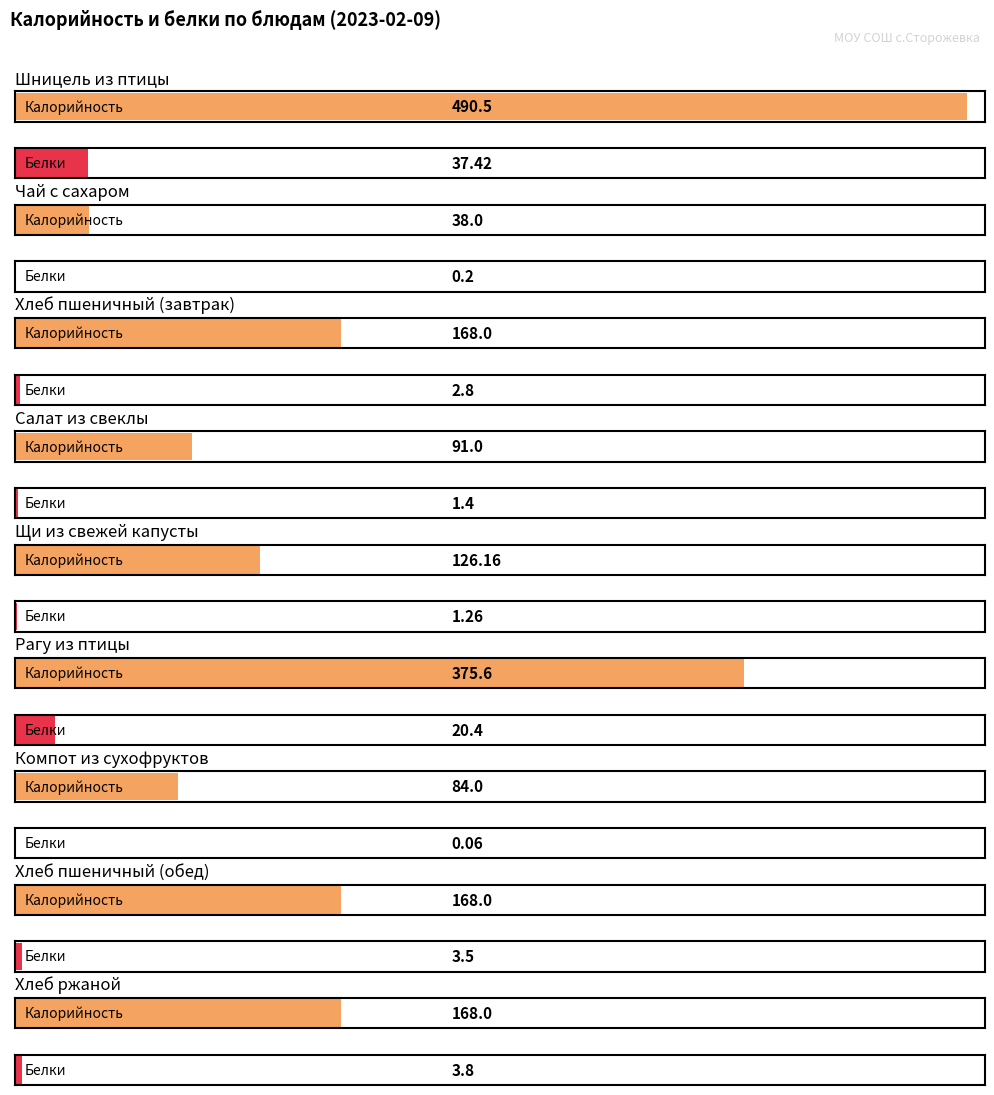

What position from the left is Хлеб пшеничный (завтрак)?

3